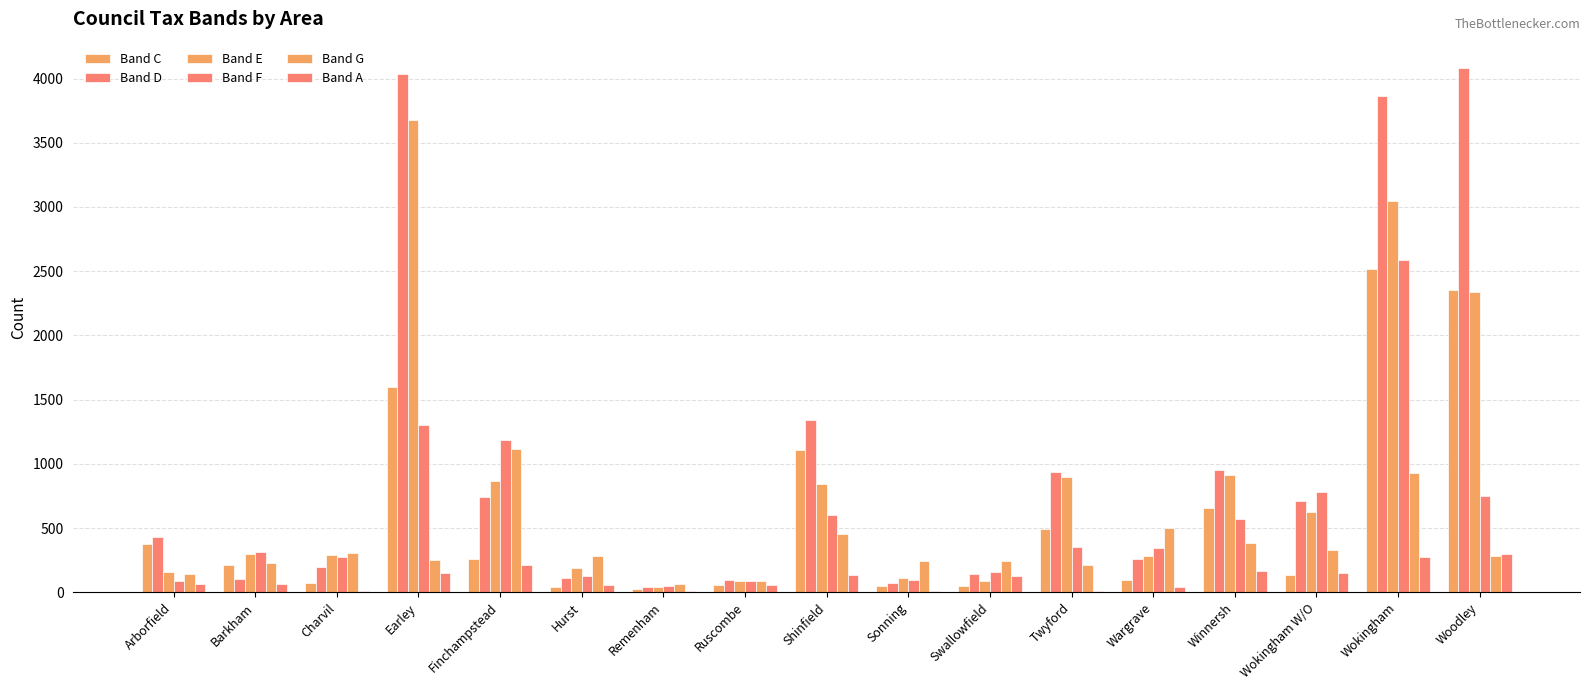

How many series are shown in this chart?

6